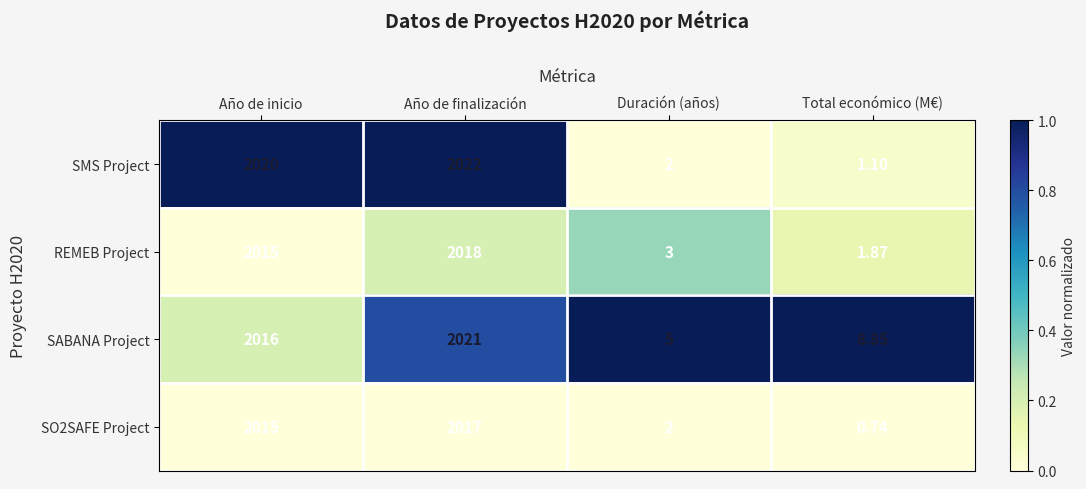

Which category has the lowest value in the SABANA Project series?

Duración (años)